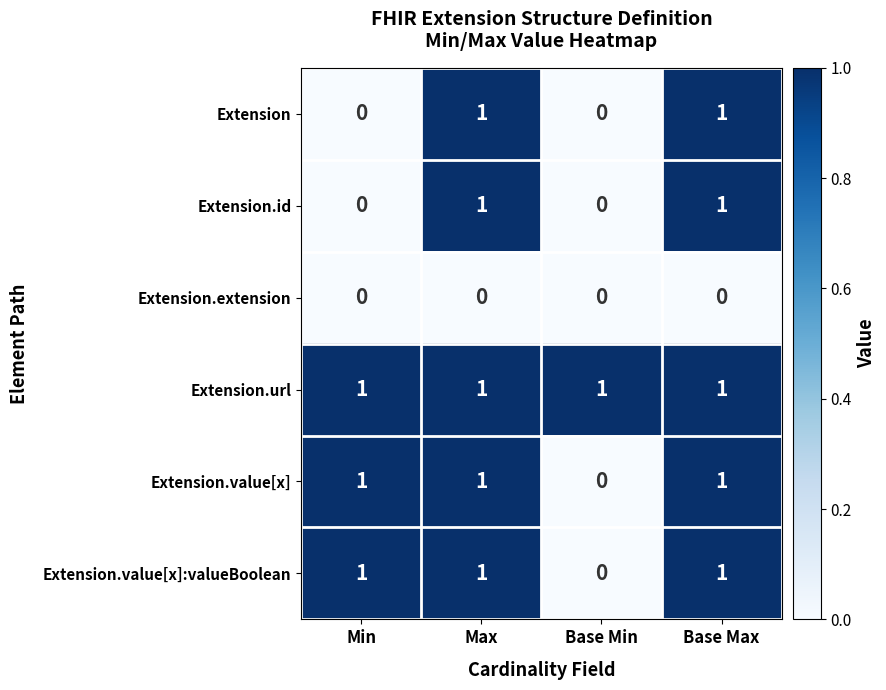

What is the total value across all series at Max?

5